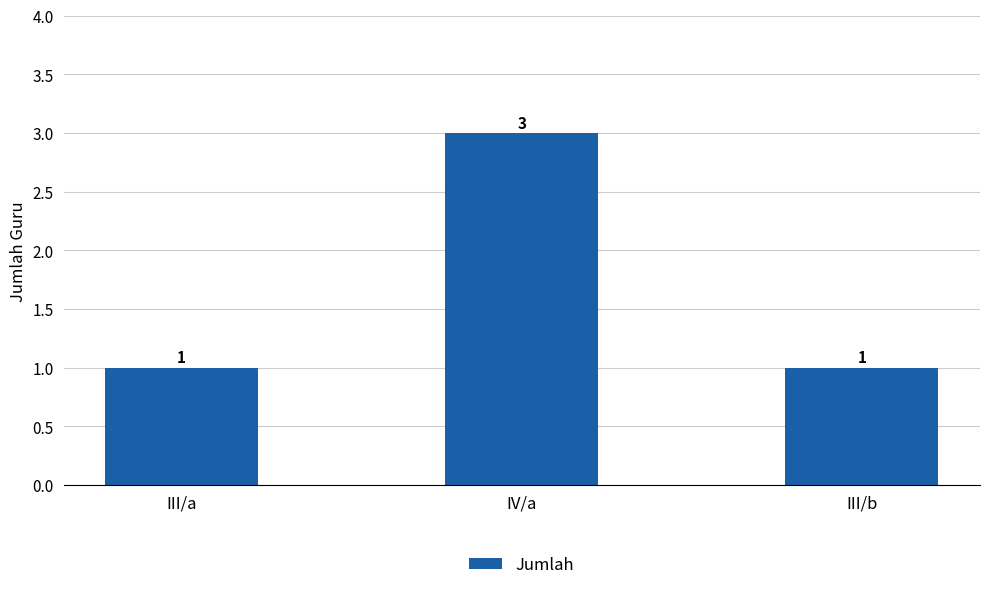

Which label corresponds to the largest value in the chart?

IV/a